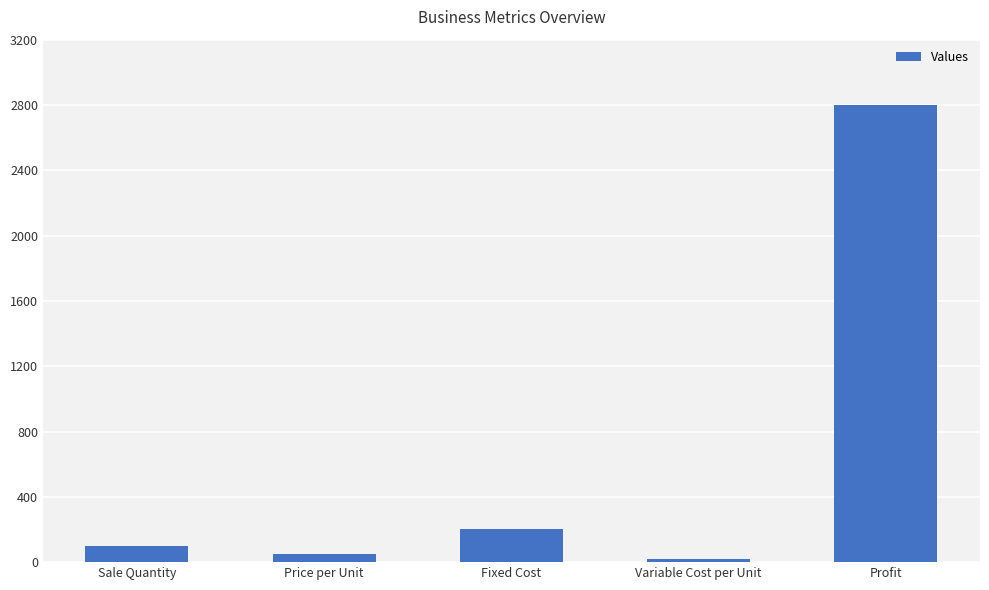

Where is the data nearest to the value 1410?

Fixed Cost